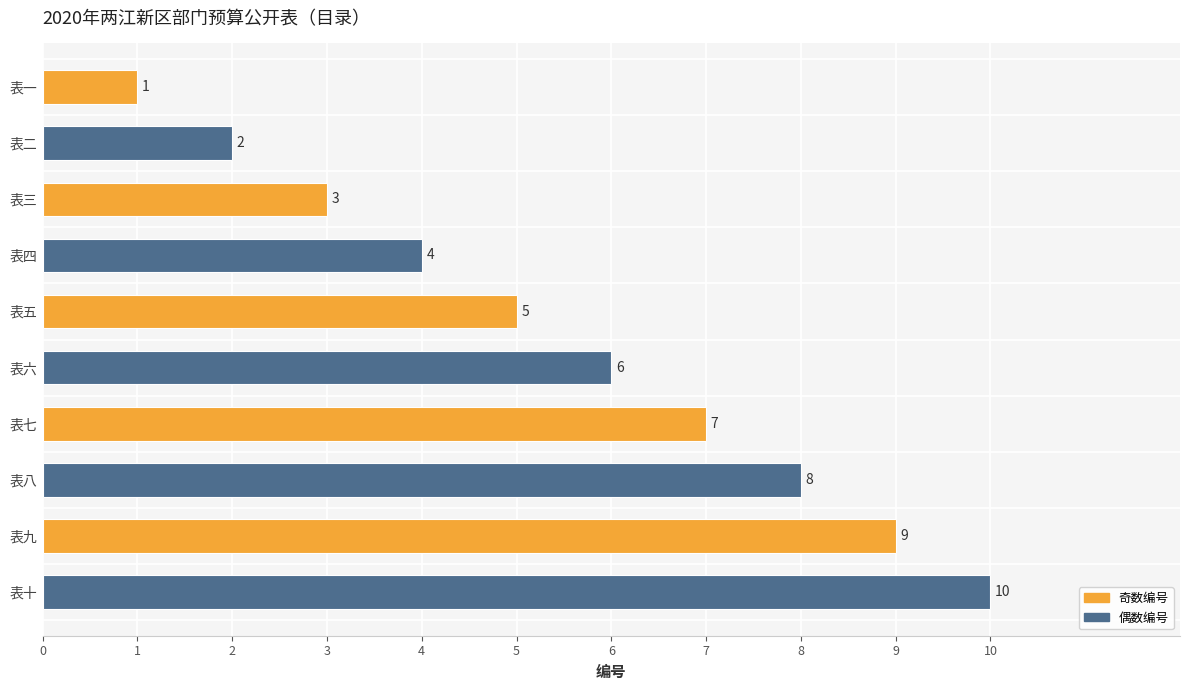

Is it true that the value at 表九 is 3?

False